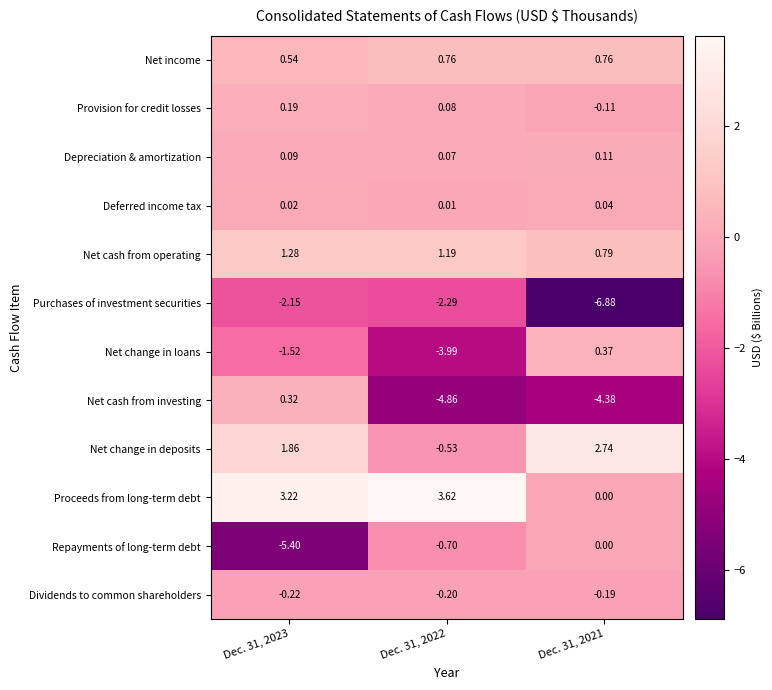

Rank the series by their maximum value, from lowest to highest.

Purchases of investment securities, Dividends to common shareholders, Repayments of long-term debt, Deferred income tax, Depreciation & amortization, Provision for credit losses, Net cash from investing, Net change in loans, Net income, Net cash from operating, Net change in deposits, Proceeds from long-term debt